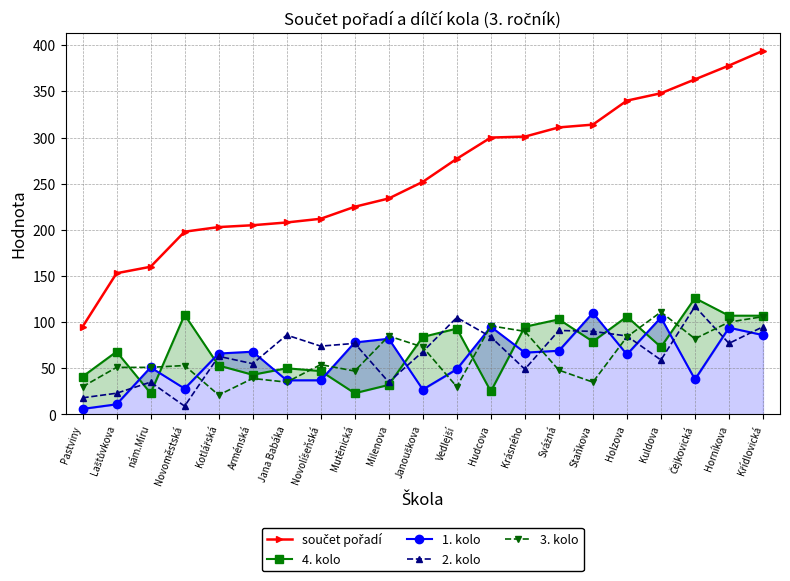

Reading left to right, list all the values displayed in this chart.

součet pořadí: Pastviny=95	Laštůvkova=153	nám.Míru=160	Novoměstská=198	Kotlářská=203	Arménská=205	Jana Babáka=208	Novolíšeňská=212	Mutěnická=225	Milenova=234	Janouškova=252	Vedlejší=277	Hudcova=300	Krásného=301	Svážná=311	Staňkova=314	Holzova=340	Kuldova=348	Čejkovická=363	Horníkova=378	Křídlovická=394
4. kolo: Pastviny=41	Laštůvkova=68	nám.Míru=23	Novoměstská=108	Kotlářská=53	Arménská=43	Jana Babáka=50	Novolíšeňská=47	Mutěnická=23	Milenova=32	Janouškova=84	Vedlejší=93	Hudcova=25	Krásného=95	Svážná=103	Staňkova=79	Holzova=106	Kuldova=73	Čejkovická=126	Horníkova=107	Křídlovická=107
1. kolo: Pastviny=6	Laštůvkova=11	nám.Míru=51	Novoměstská=28	Kotlářská=66	Arménská=68	Jana Babáka=37	Novolíšeňská=37	Mutěnická=78	Milenova=82	Janouškova=27	Vedlejší=49	Hudcova=95	Krásného=67	Svážná=69	Staňkova=110	Holzova=65	Kuldova=105	Čejkovická=38	Horníkova=94	Křídlovická=86
2. kolo: Pastviny=18	Laštůvkova=23	nám.Míru=35	Novoměstská=9	Kotlářská=63	Arménská=55	Jana Babáka=86	Novolíšeňská=74	Mutěnická=77	Milenova=35	Janouškova=68	Vedlejší=105	Hudcova=84	Krásného=49	Svážná=91	Staňkova=90	Holzova=85	Kuldova=59	Čejkovická=117	Horníkova=77	Křídlovická=95
3. kolo: Pastviny=30	Laštůvkova=51	nám.Míru=51	Novoměstská=53	Kotlářská=21	Arménská=39	Jana Babáka=35	Novolíšeňská=54	Mutěnická=47	Milenova=85	Janouškova=73	Vedlejší=30	Hudcova=96	Krásného=90	Svážná=48	Staňkova=35	Holzova=84	Kuldova=111	Čejkovická=82	Horníkova=100	Křídlovická=106